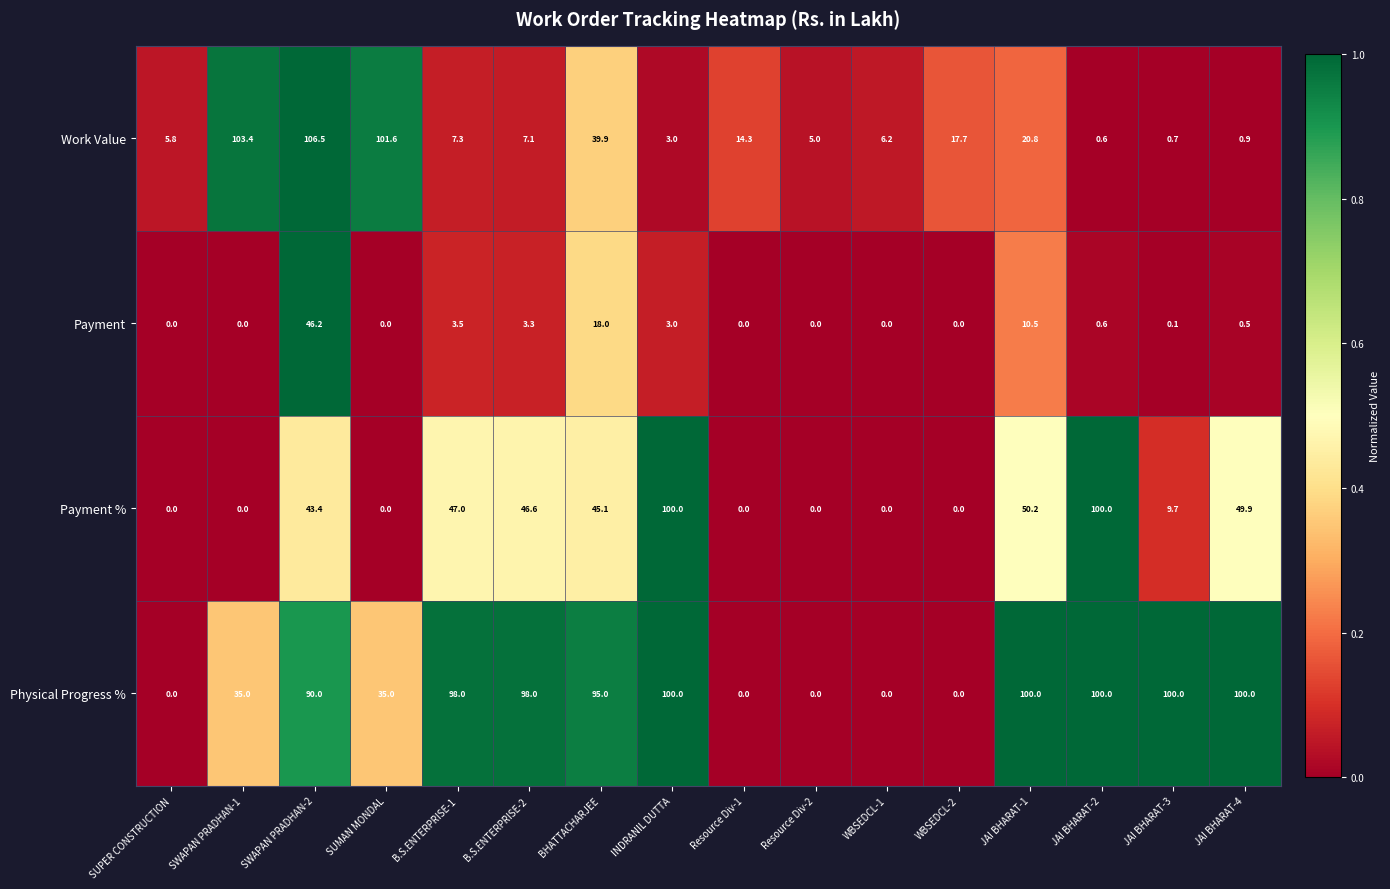

At how many categories does at least one series exceed 77?

11